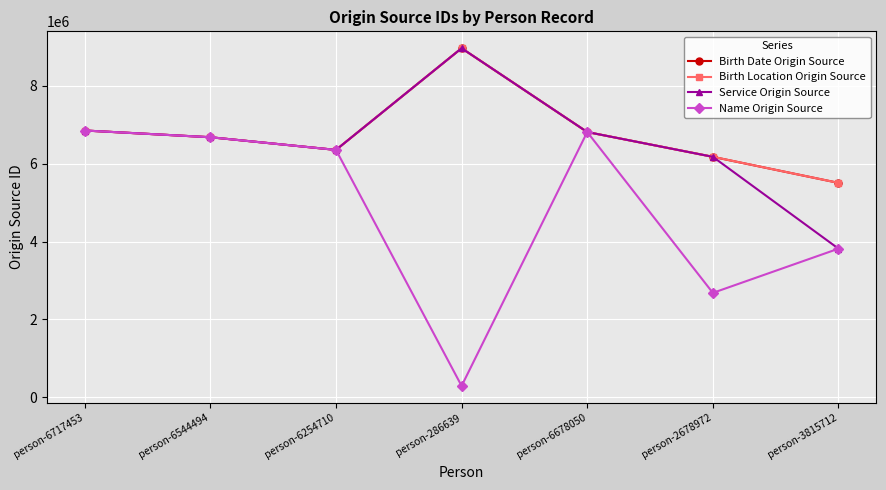

How many interior local valleys does the Service Origin Source series have?

1